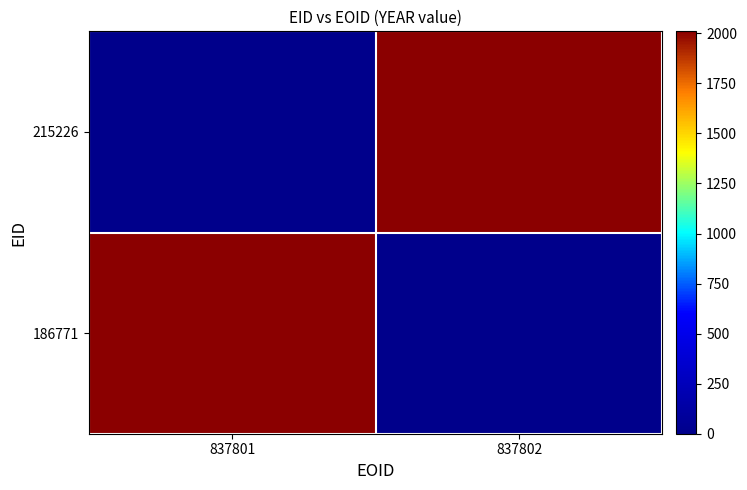

List the series in order of their peak value, highest first.

186771, 215226